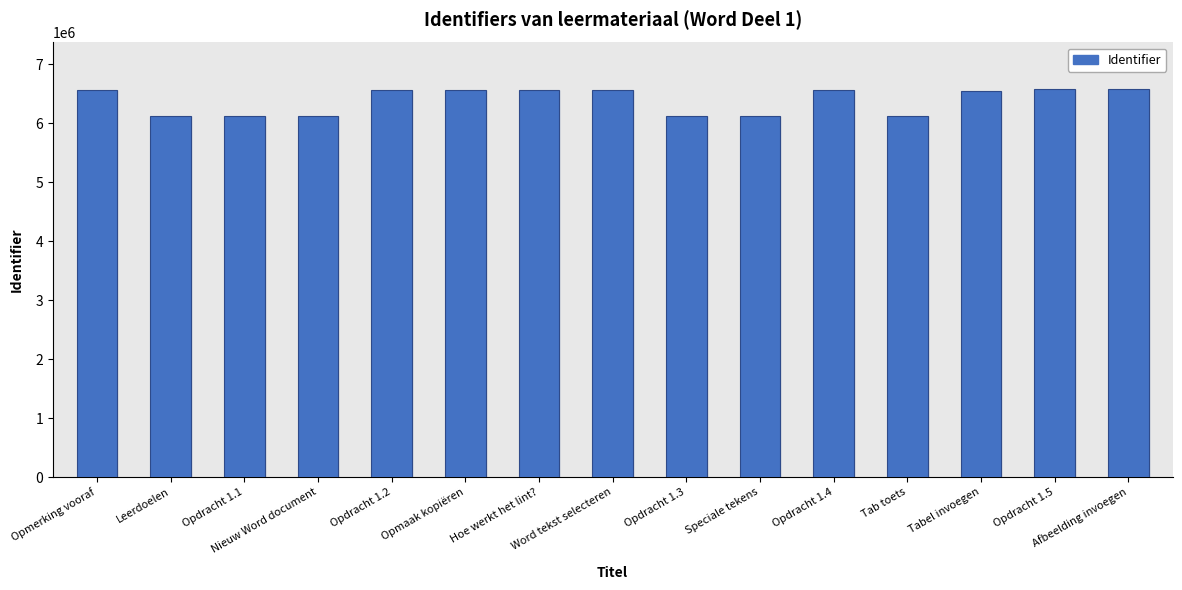

What is the ratio of the value at Opmaak kopiëren to the value at Opdracht 1.5?

1.0